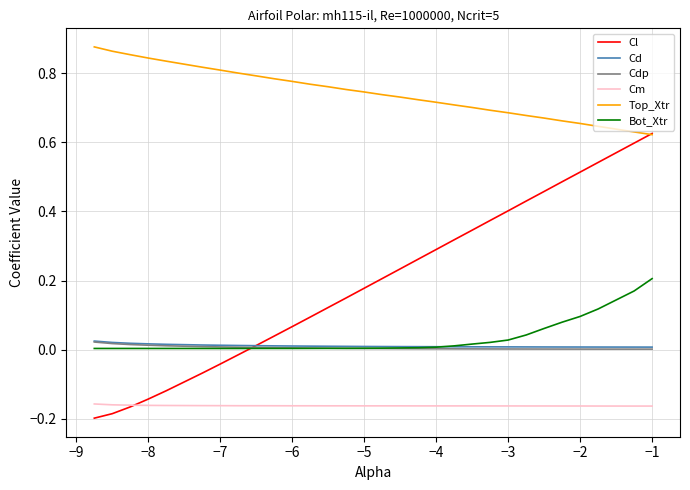

How many categories are shown in the chart?

30